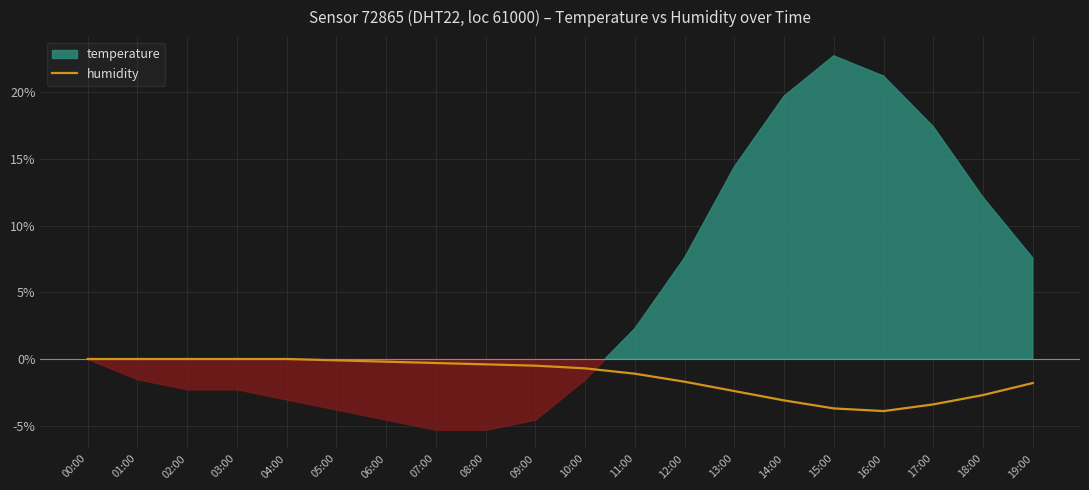

Is it true that the value at 19:00 is -0.7?

False